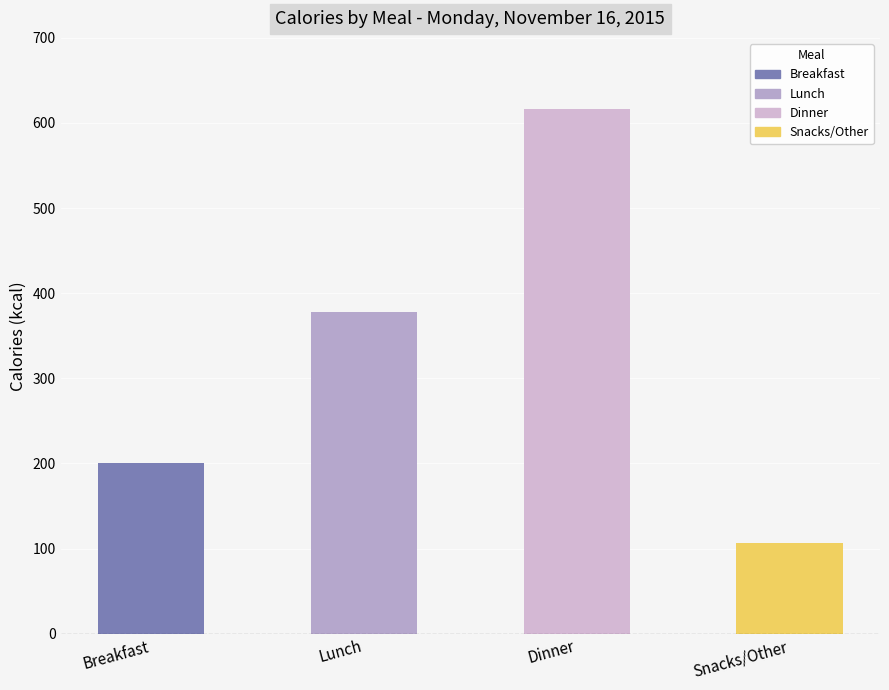

What is the smallest value displayed?

107